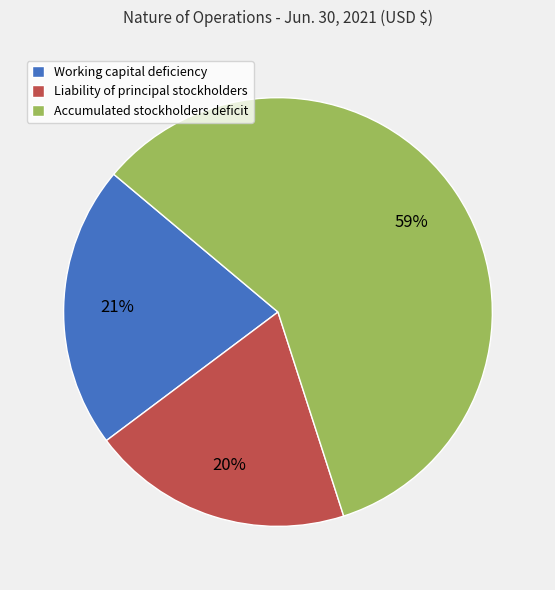

Which has a higher value, Liability of principal stockholders or Accumulated stockholders deficit?

Accumulated stockholders deficit